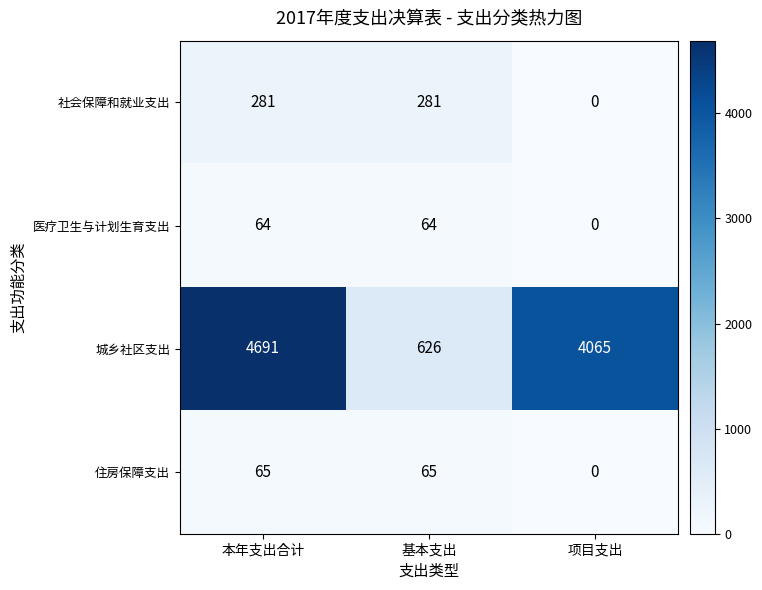

What is the total value across all series at 基本支出?

1036